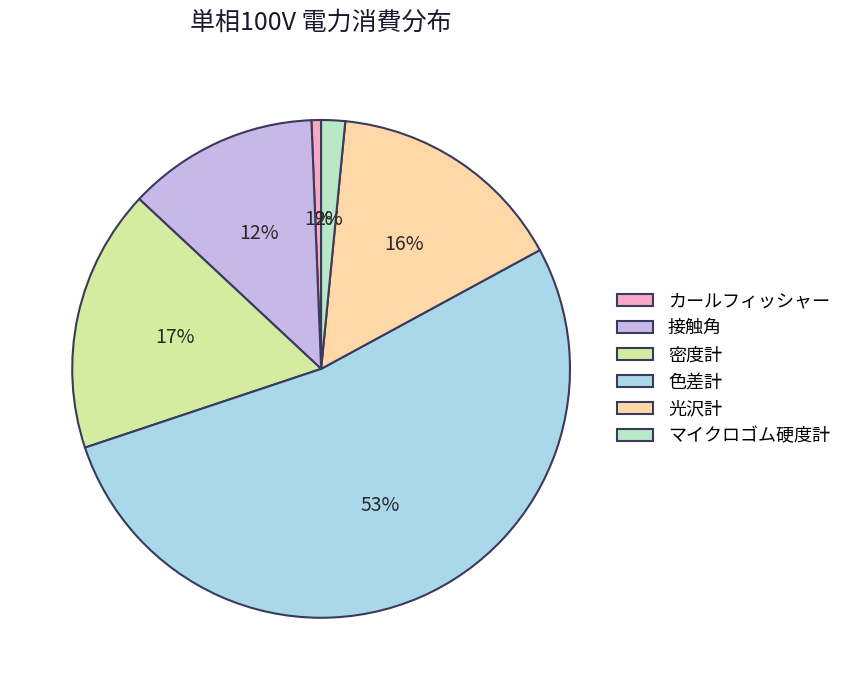

Rank the categories by value from highest to lowest.

色差計, 密度計, 光沢計, 接触角, マイクロゴム硬度計, カールフィッシャー